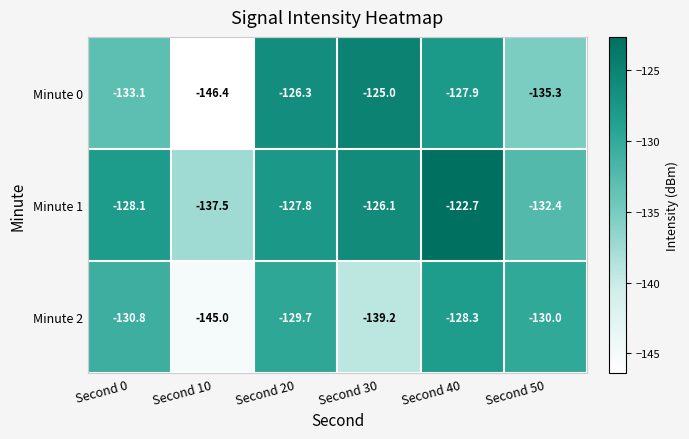

Between Second 0 and Second 10, which series saw the biggest shift?

Minute 2